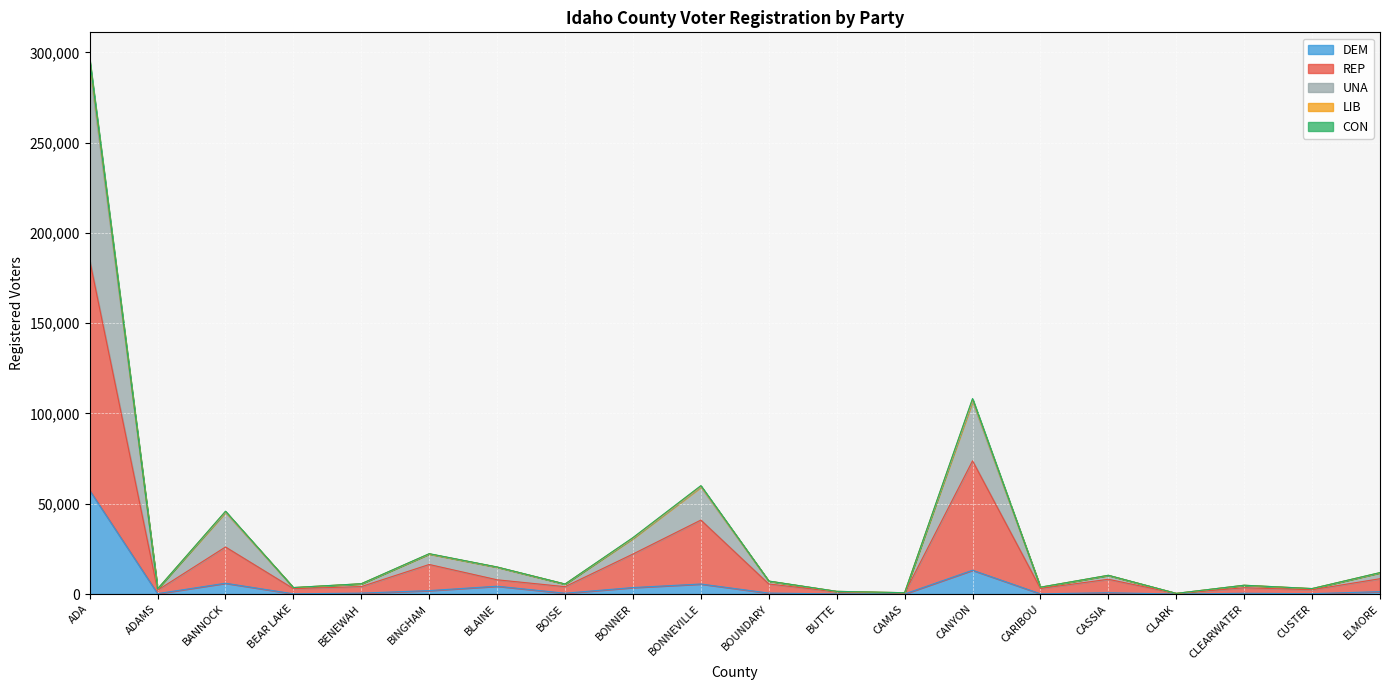

Is it true that DEM equals 336 at ADAMS?

False